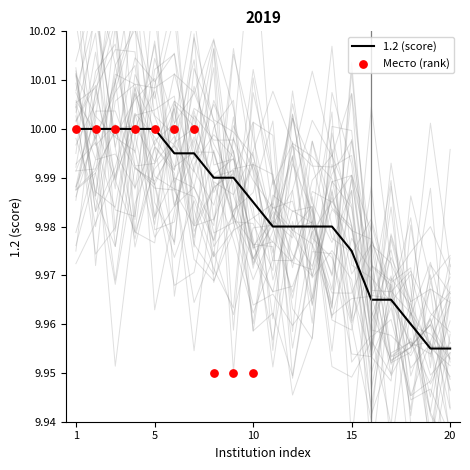

At how many categories does at least one series exceed 9?

20